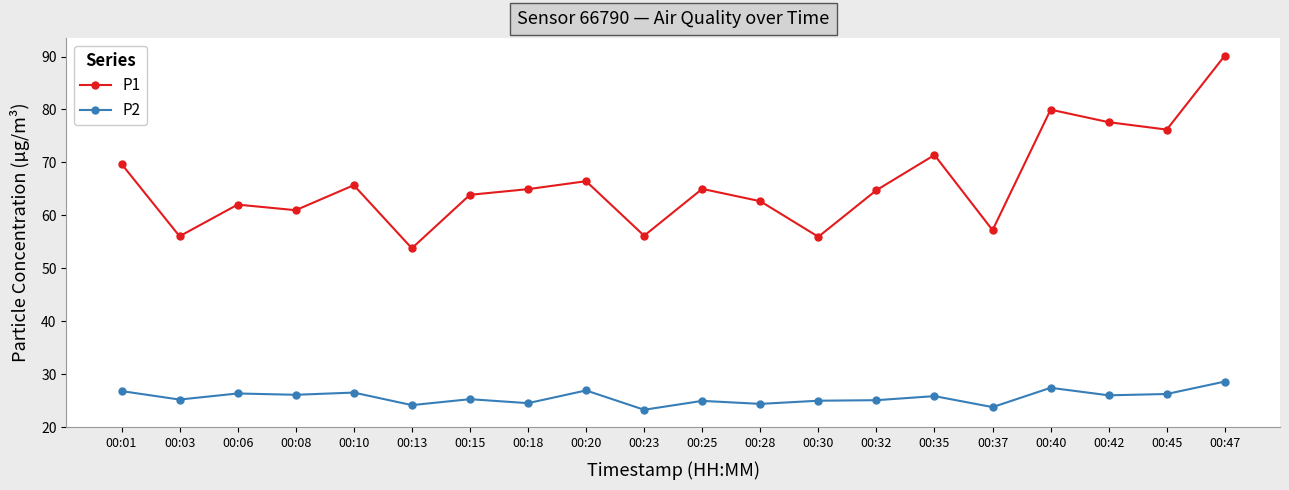

How many lines are shown in the chart?

2